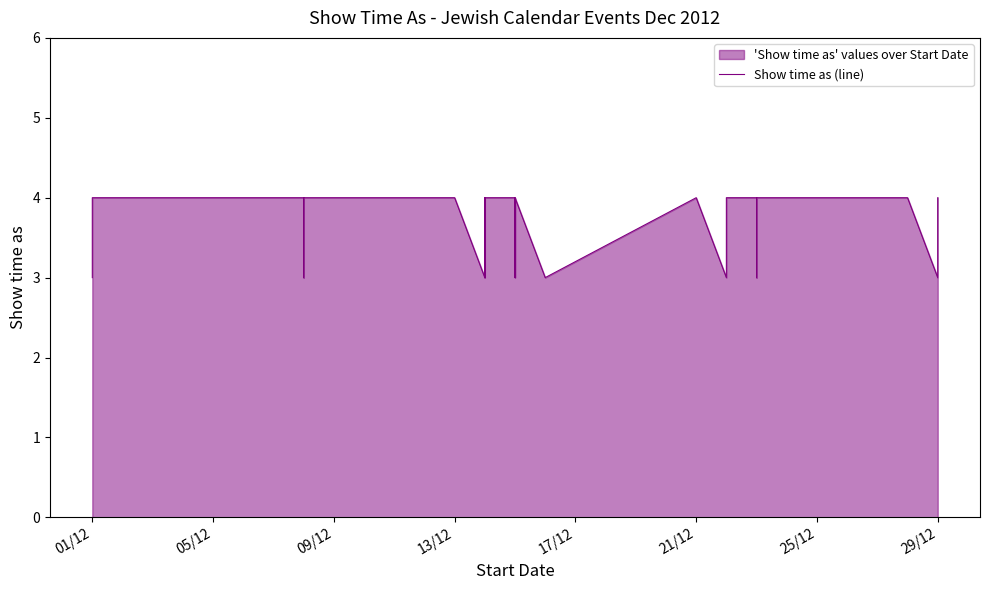

How many interior local peaks (higher than both neighbors) does the data have?

3